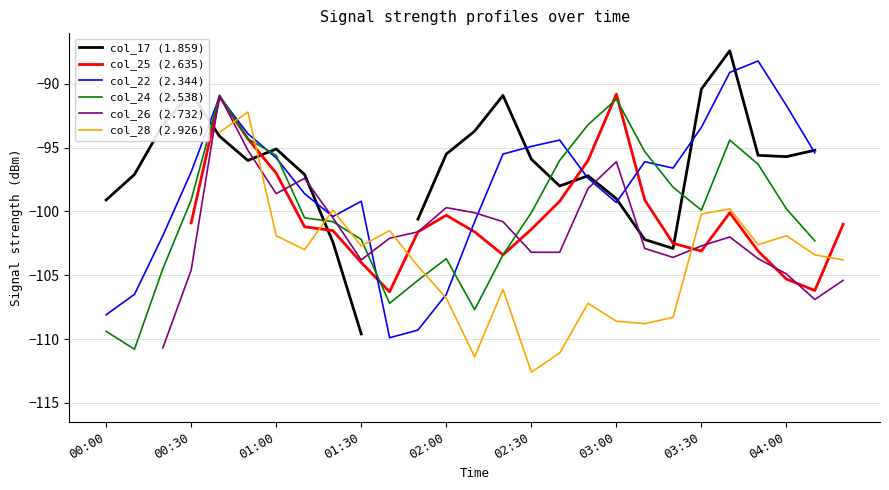

What is the value of the col_24 (2.538) point at the 5th from the left?

-90.9